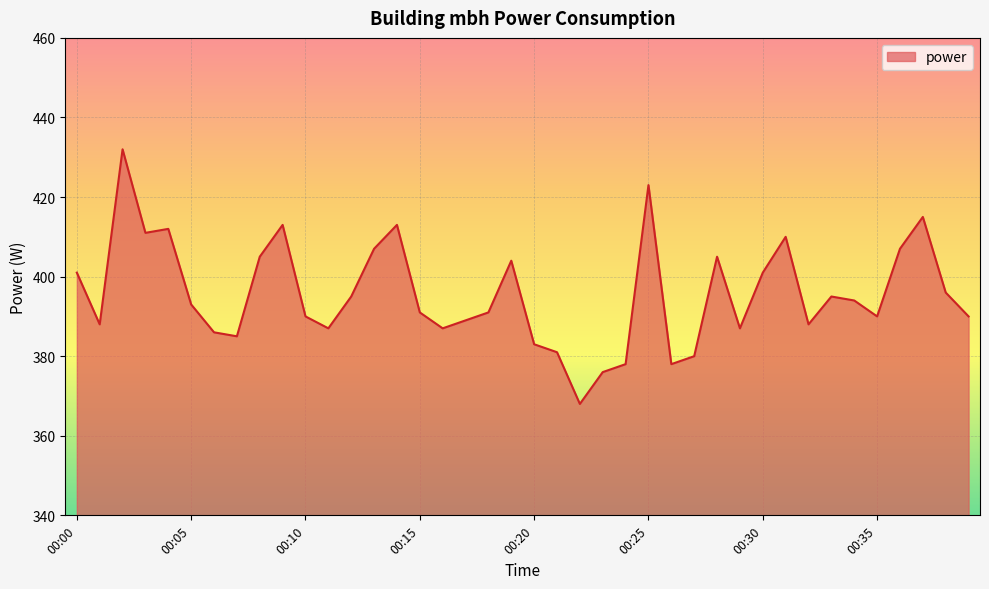

What is the maximum value shown in the chart?

432